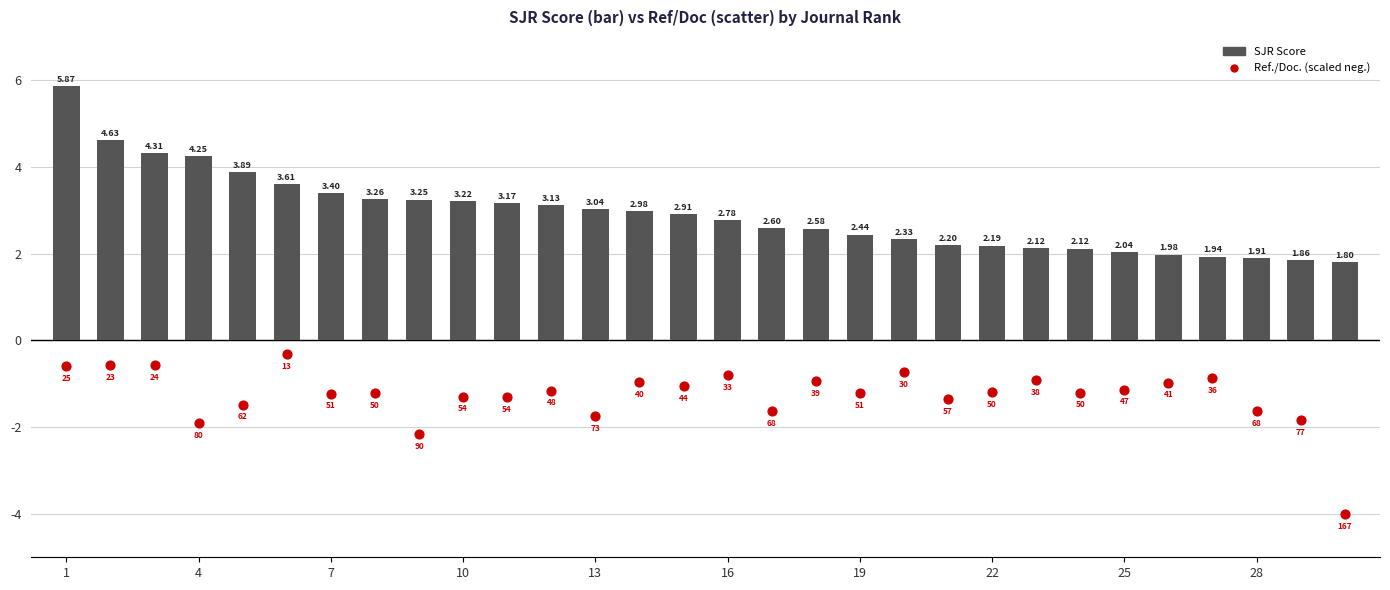

At which category is the sum across all series the highest?

1